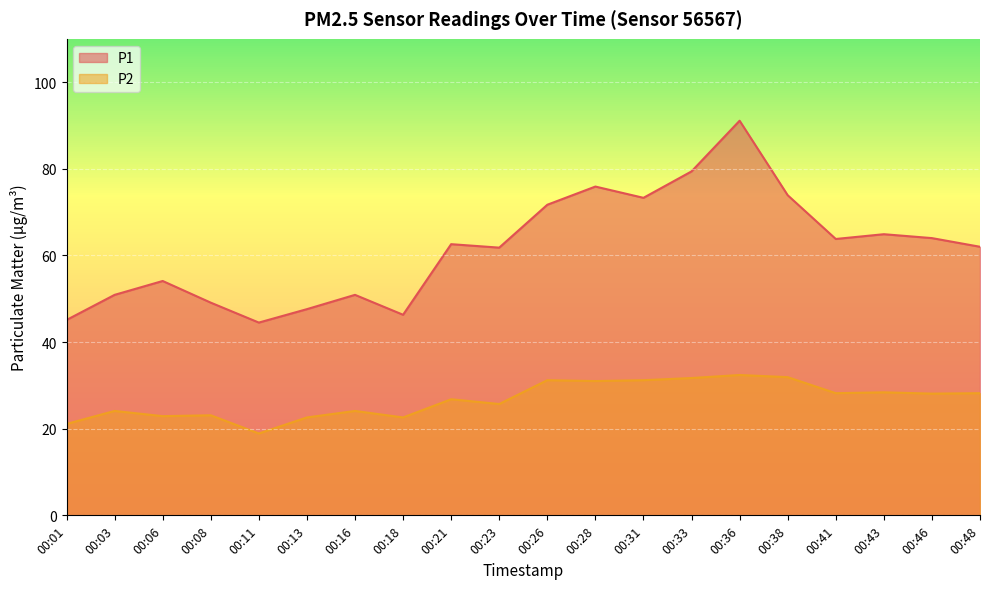

Rank the categories by P1 value from lowest to highest.

00:11, 00:01, 00:18, 00:13, 00:08, 00:03, 00:16, 00:06, 00:23, 00:48, 00:21, 00:41, 00:46, 00:43, 00:26, 00:31, 00:38, 00:28, 00:33, 00:36